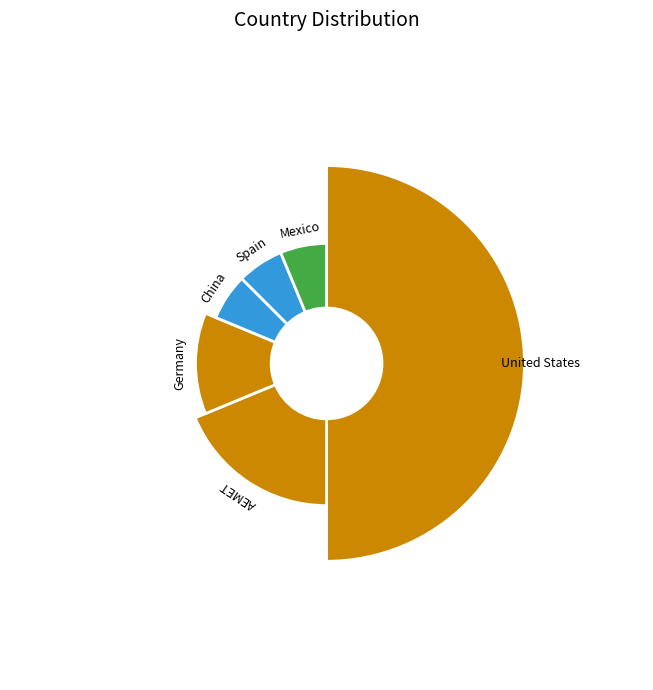

The Spain slice represents 6% of the pie. True or false?

True